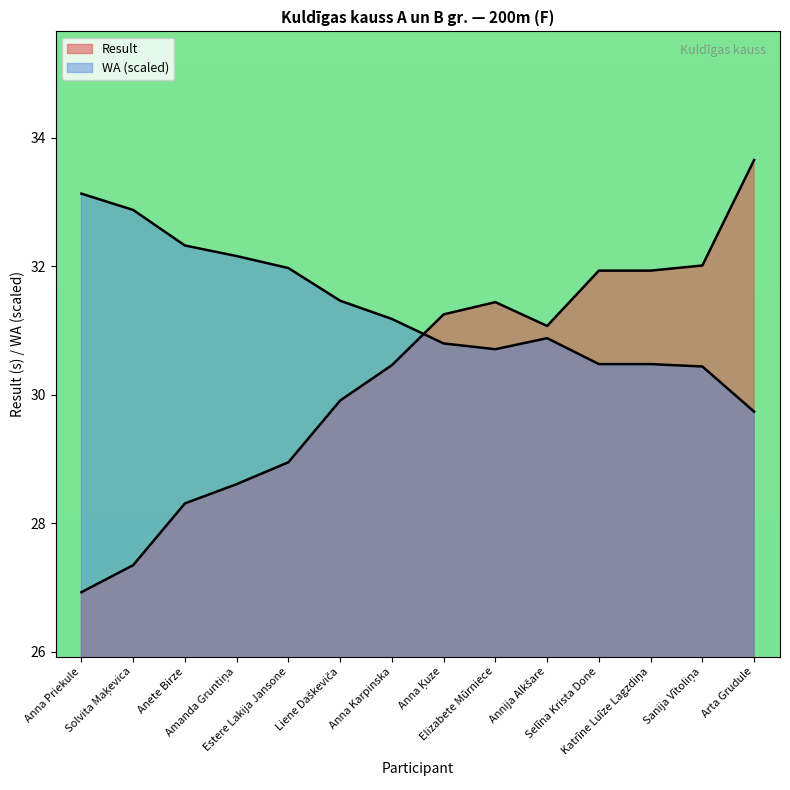

How many lines are shown in the chart?

2